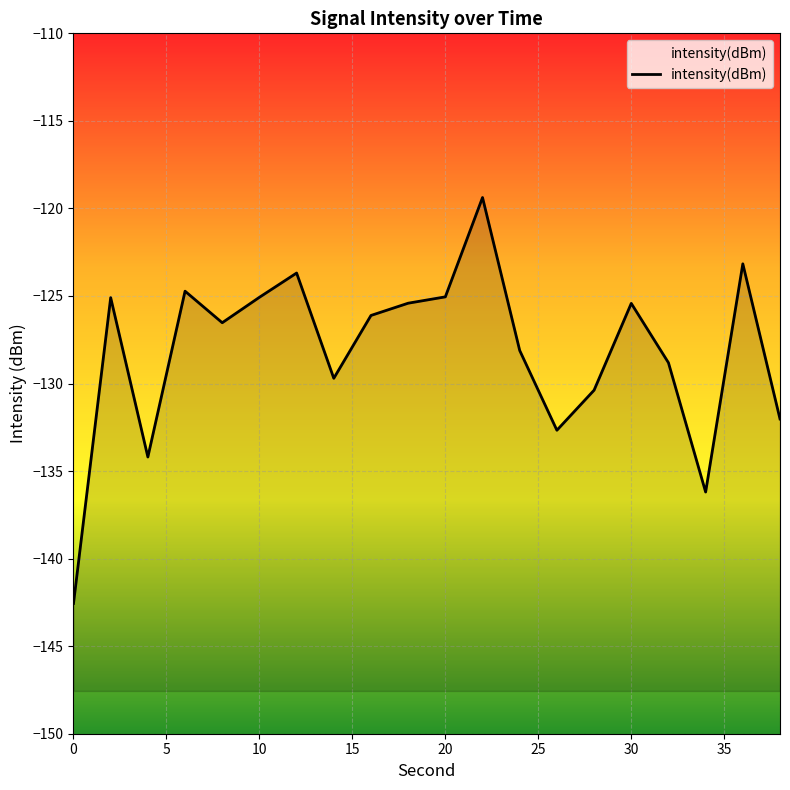

The chart shows a value of -34.7 at 10. True or false?

False